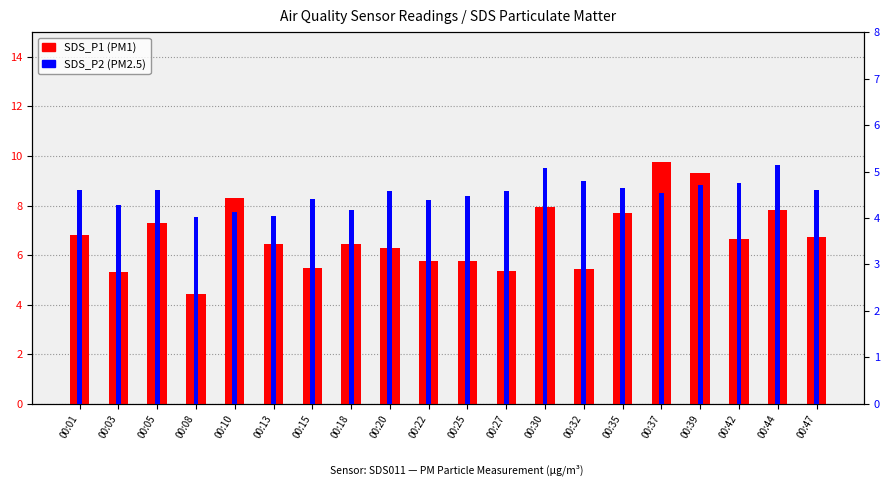

What is the sum of the SDS_P1 values at 00:08 and 00:30?

12.4